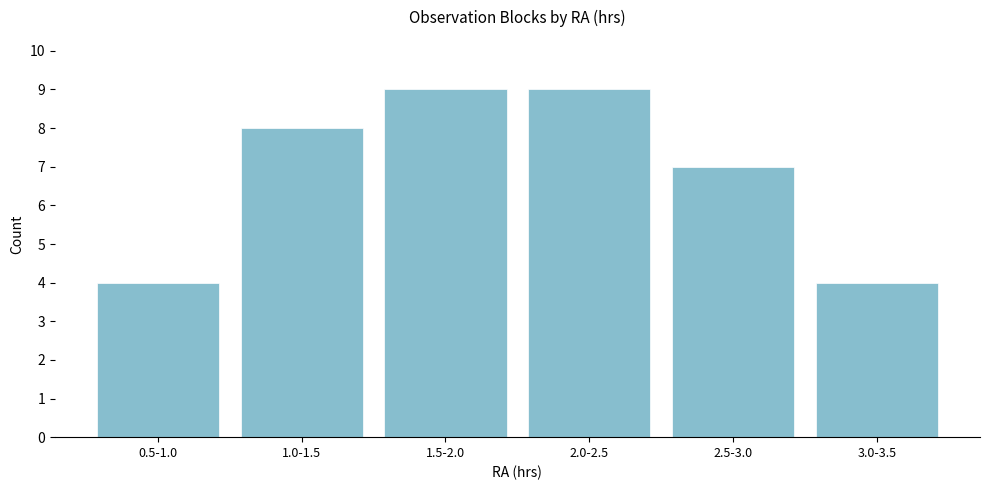

Reading left to right, what are all the values shown in this chart?

0.5-1.0=4	1.0-1.5=8	1.5-2.0=9	2.0-2.5=9	2.5-3.0=7	3.0-3.5=4